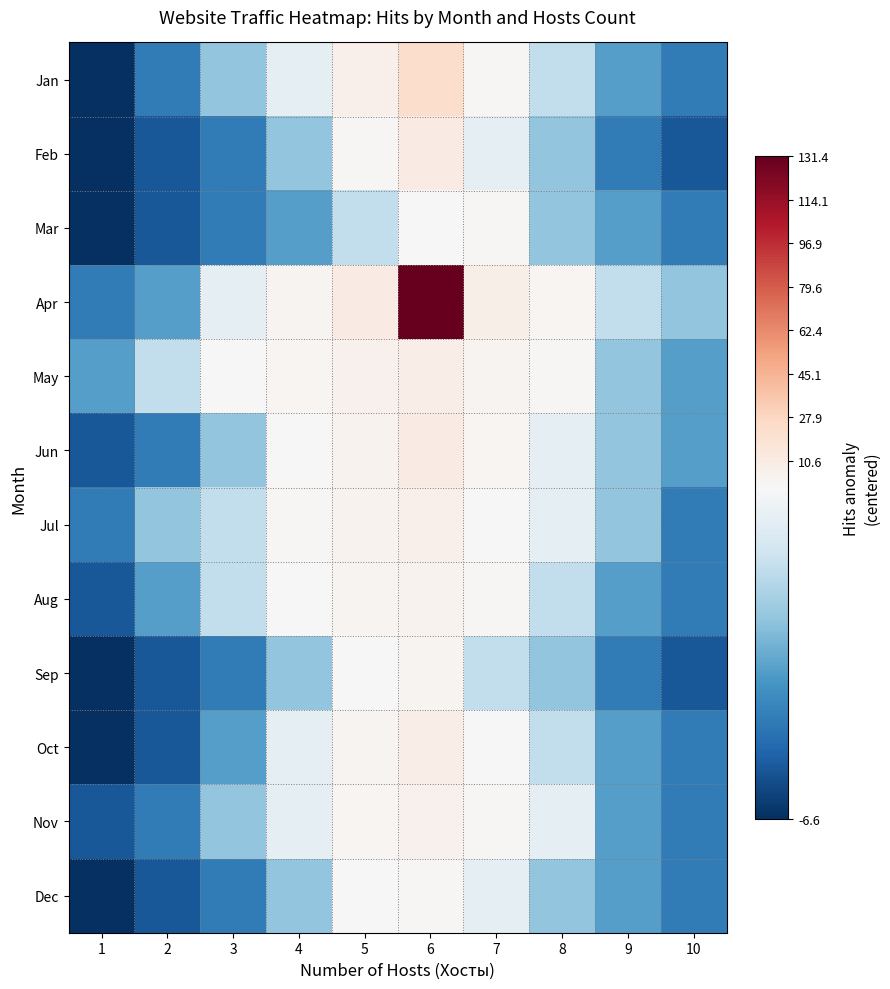

Reading right to left, transcribe all the data shown in this chart.

Jan: 10=-4.6	9=-3.6	8=-1.6	7=1.4	6=23.4	5=6.4	4=-0.6	3=-2.6	2=-4.6	1=-6.6
Feb: 10=-5.6	9=-4.6	8=-2.6	7=-0.6	6=10.4	5=1.4	4=-2.6	3=-4.6	2=-5.6	1=-6.6
Mar: 10=-4.6	9=-3.6	8=-2.6	7=1.4	6=0.4	5=-1.6	4=-3.6	3=-4.6	2=-5.6	1=-6.6
Apr: 10=-2.6	9=-1.6	8=2.4	7=7.4	6=131.4	5=10.4	4=3.4	3=-0.6	2=-3.6	1=-4.6
May: 10=-3.6	9=-2.6	8=1.4	7=3.4	6=8.4	5=5.4	4=2.4	3=0.4	2=-1.6	1=-3.6
Jun: 10=-3.6	9=-2.6	8=-0.6	7=2.4	6=10.4	5=4.4	4=0.4	3=-2.6	2=-4.6	1=-5.6
Jul: 10=-4.6	9=-2.6	8=-0.6	7=0.4	6=6.4	5=4.4	4=1.4	3=-1.6	2=-2.6	1=-4.6
Aug: 10=-4.6	9=-3.6	8=-1.6	7=1.4	6=4.4	5=3.4	4=0.4	3=-1.6	2=-3.6	1=-5.6
Sep: 10=-5.6	9=-4.6	8=-2.6	7=-1.6	6=3.4	5=0.4	4=-2.6	3=-4.6	2=-5.6	1=-6.6
Oct: 10=-4.6	9=-3.6	8=-1.6	7=0.4	6=8.4	5=3.4	4=-0.6	3=-3.6	2=-5.6	1=-6.6
Nov: 10=-4.6	9=-3.6	8=-0.6	7=1.4	6=5.4	5=2.4	4=-0.6	3=-2.6	2=-4.6	1=-5.6
Dec: 10=-4.6	9=-3.6	8=-2.6	7=-0.6	6=1.4	5=0.4	4=-2.6	3=-4.6	2=-5.6	1=-6.6